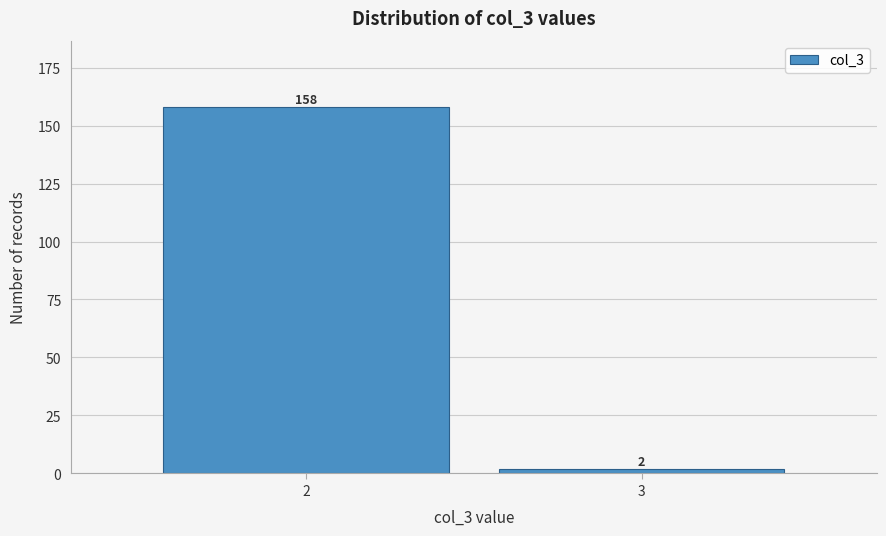

Reading left to right, list all the values displayed in this chart.

2=158	3=2